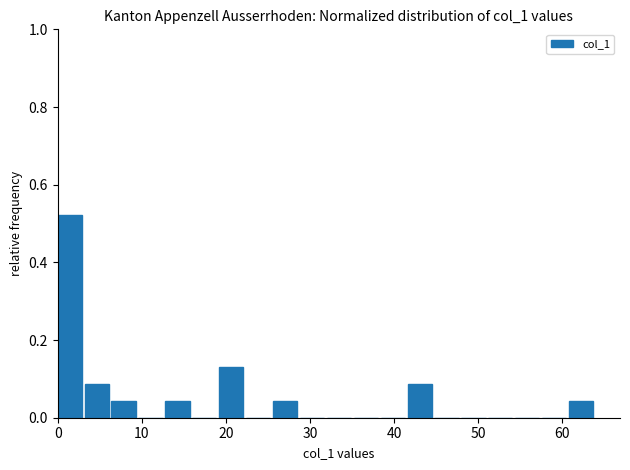

Read against the x-axis, roughly where is the centre of the tallest bar?

1